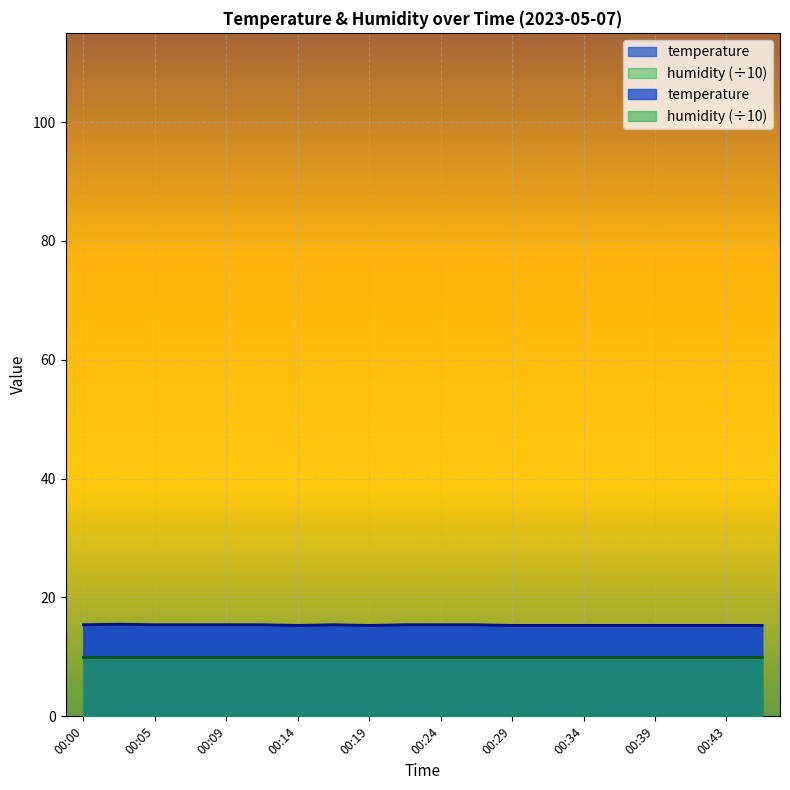

What is the value of the 18th point from the left?

15.3